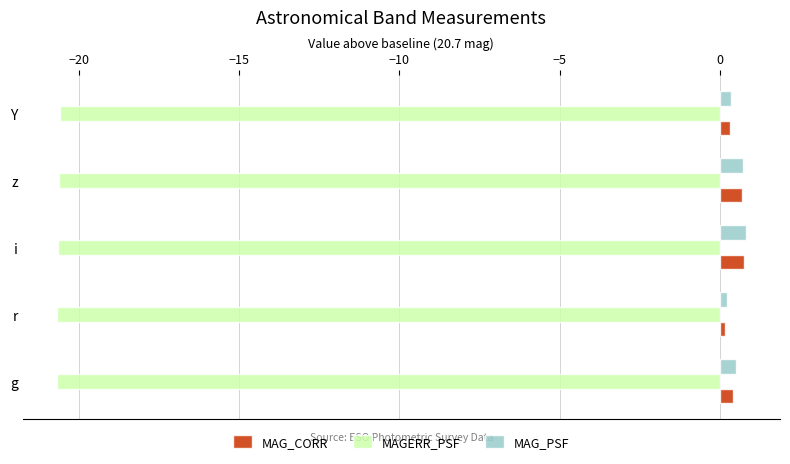

What is the greatest value displayed?

0.8